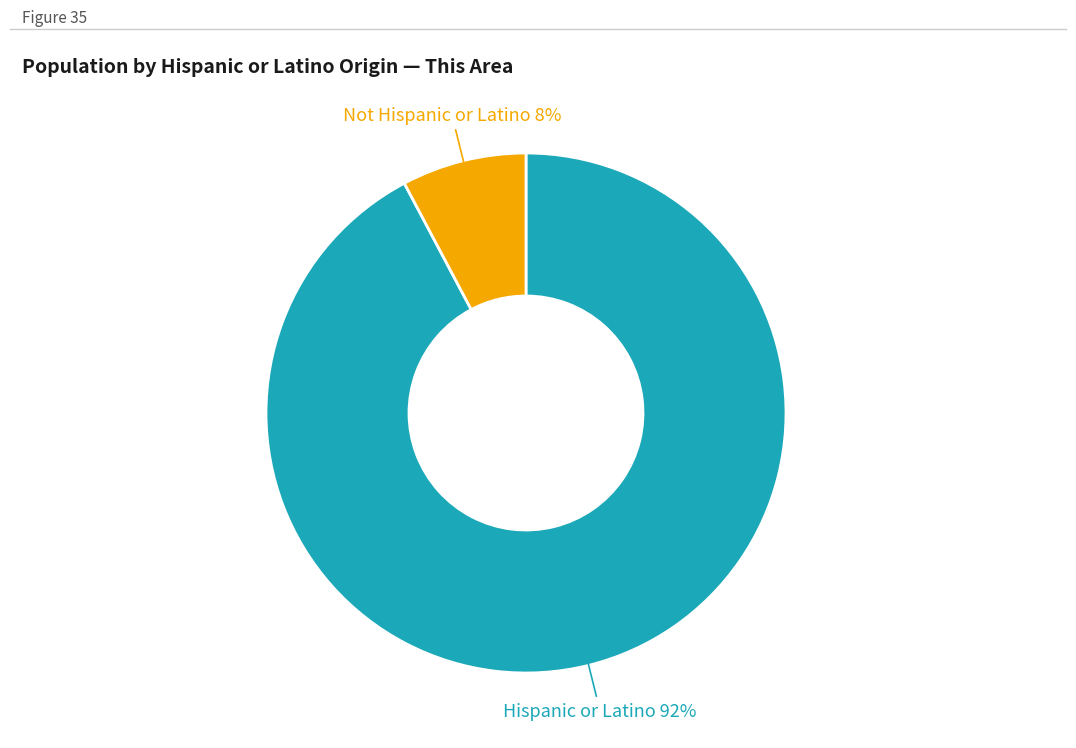

To the nearest percent, what is the difference between the largest and smallest slice percentages?

84%